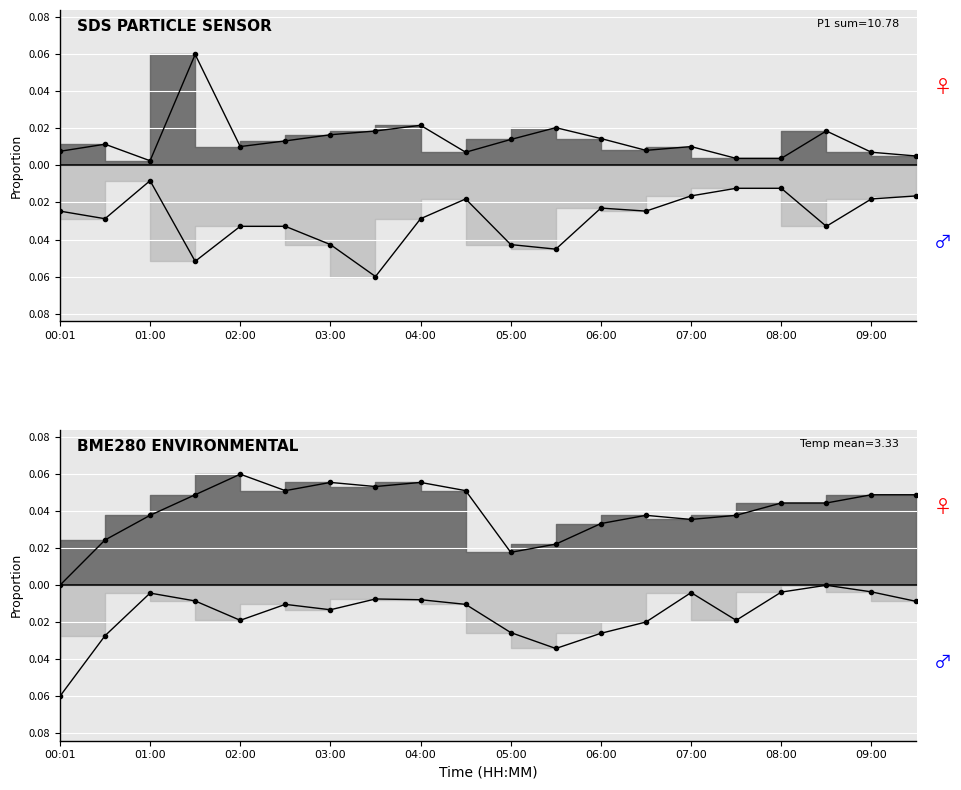

Which category has the lowest value across all series?

03:30